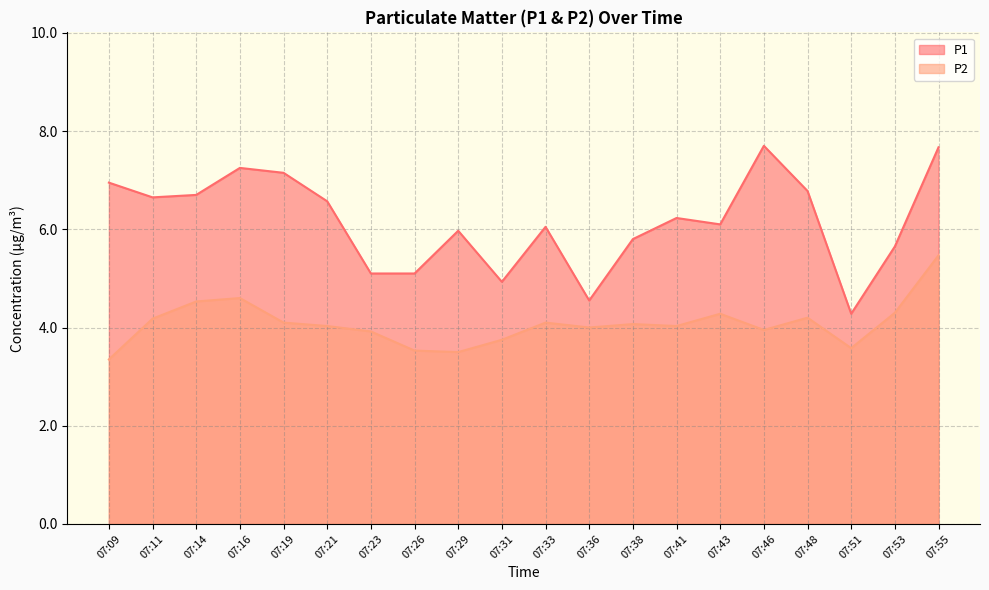

Reading right to left, extract all data points from this chart.

P1: 07:55=7.7	07:53=5.7	07:51=4.3	07:48=6.8	07:46=7.7	07:43=6.1	07:41=6.2	07:38=5.8	07:36=4.5	07:33=6.0	07:31=4.9	07:29=6.0	07:26=5.1	07:23=5.1	07:21=6.6	07:19=7.2	07:16=7.2	07:14=6.7	07:11=6.7	07:09=7.0
P2: 07:55=5.5	07:53=4.3	07:51=3.6	07:48=4.2	07:46=4.0	07:43=4.3	07:41=4.0	07:38=4.1	07:36=4.0	07:33=4.1	07:31=3.8	07:29=3.5	07:26=3.5	07:23=3.9	07:21=4.0	07:19=4.1	07:16=4.6	07:14=4.5	07:11=4.2	07:09=3.4